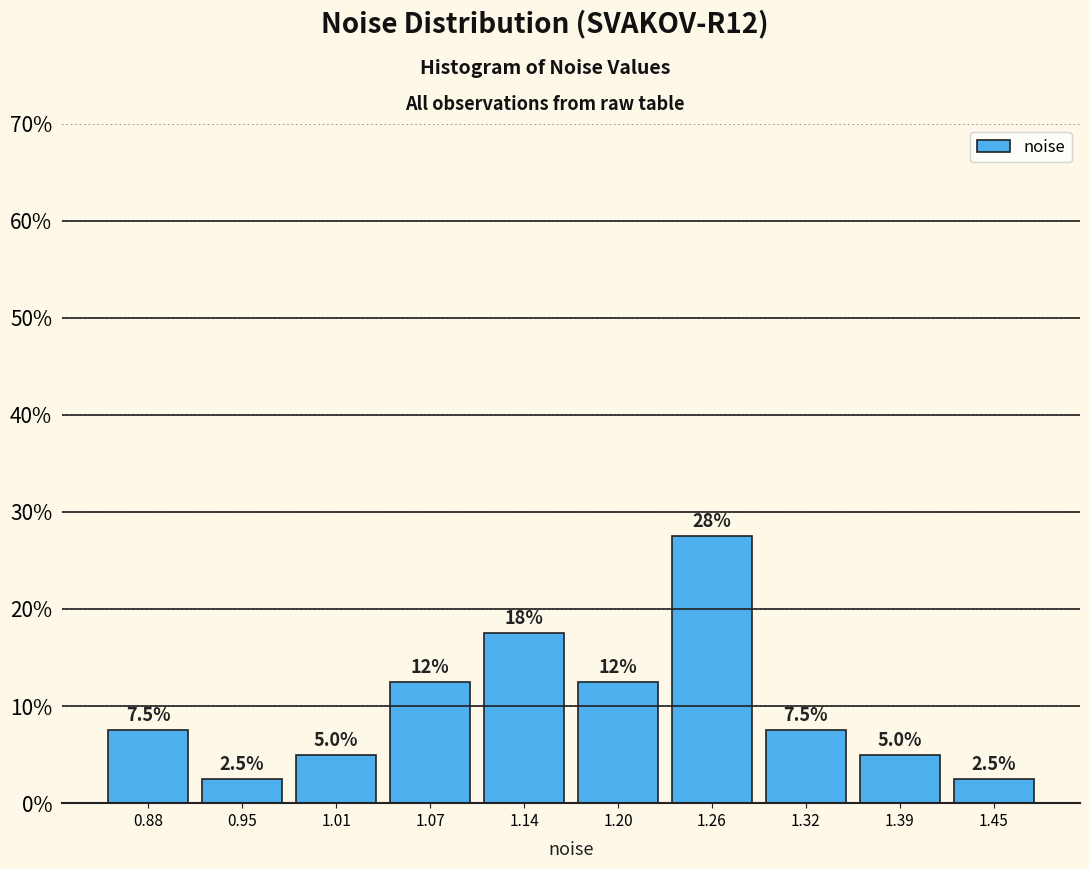

Which range on the x-axis has the tallest bar?

1.23 to 1.29